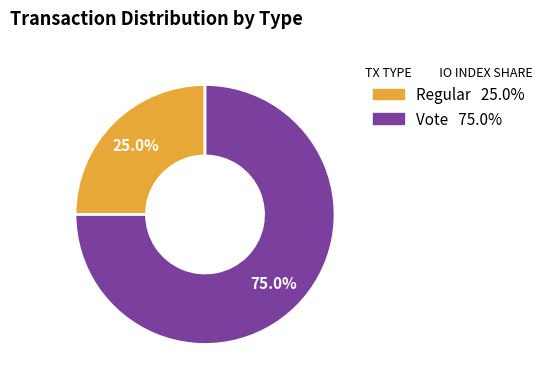

Does Vote account for over 50% of the chart?

Yes